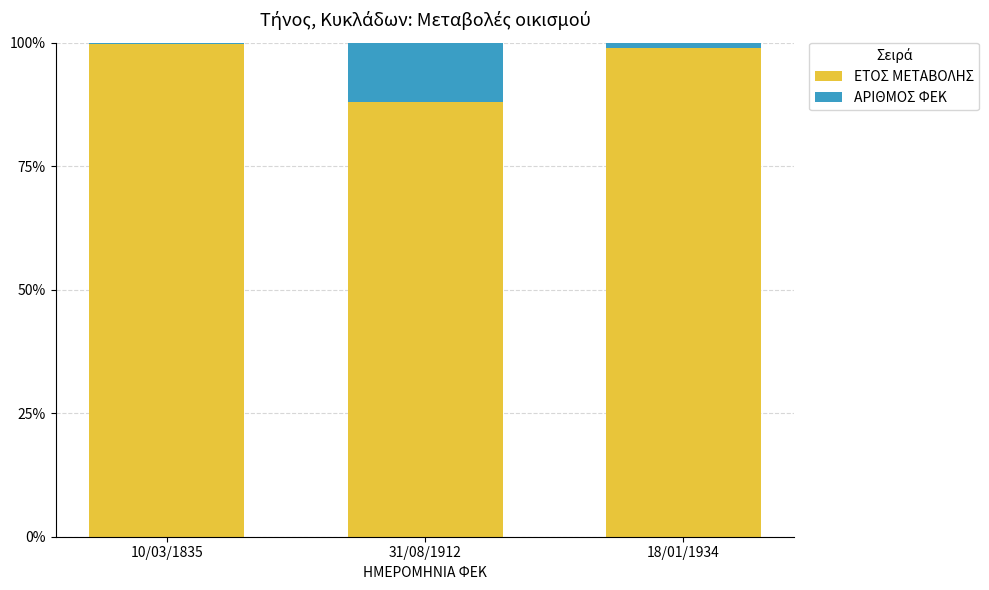

Is it true that ΕΤΟΣ ΜΕΤΑΒΟΛΗΣ equals 178.5 at 10/03/1835?

False